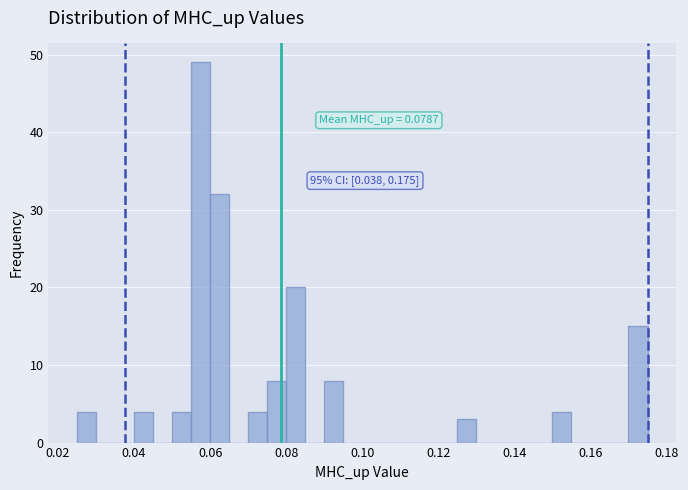

Read against the x-axis, roughly where is the centre of the tallest bar?

0.058